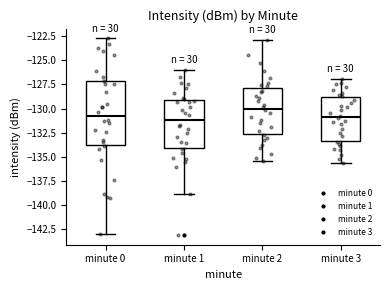

Reading left to right, transcribe this box plot: for each box, give where its median line is, the range the box spans, and where its two whiskers end, as read against the y-axis. The values are not printed on the chart, so give them approximately, as read against the axis.

minute 0: median -131.0, box -134.0 to -127.0, whiskers -143.0 to -122.5
minute 1: median -131.0, box -134.0 to -129.0, whiskers -139.0 to -126.0
minute 2: median -130.0, box -132.5 to -128.0, whiskers -135.5 to -123.0
minute 3: median -131.0, box -133.5 to -129.0, whiskers -135.5 to -127.0